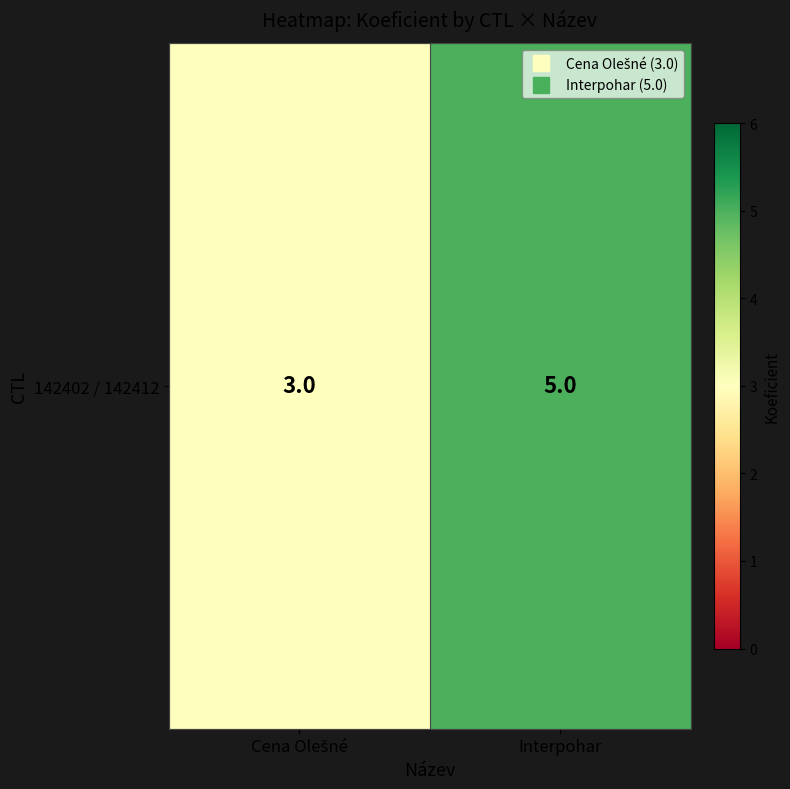

Reading left to right, extract all data points from this chart.

Cena Olešné=3	Interpohar=5